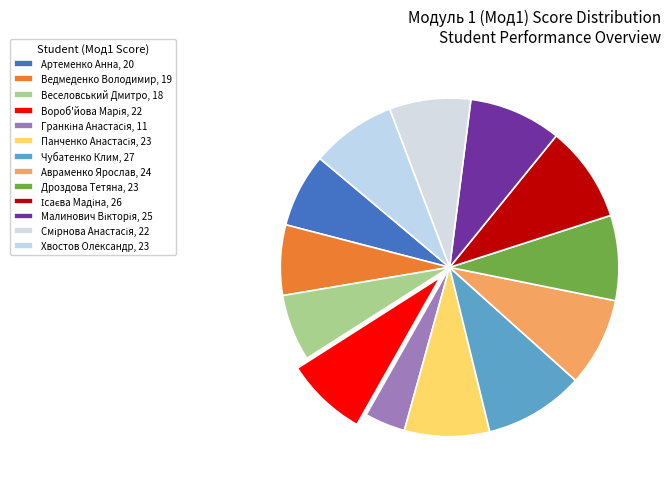

To the nearest percent, what portion does Панченко Анастасія represent?

8%